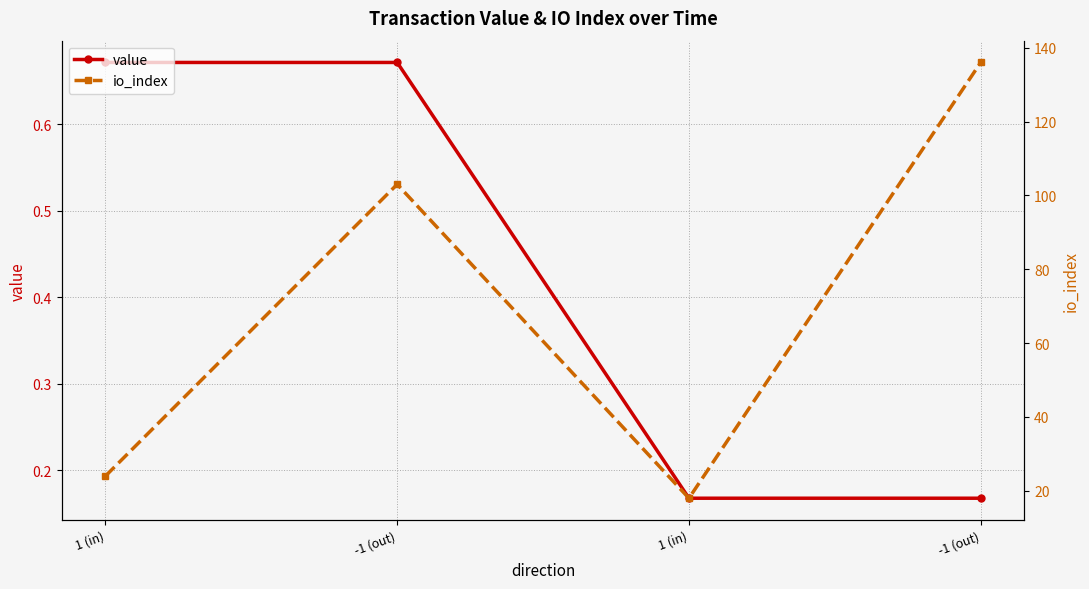

What is the value of the io_index point at the 1st from the left?

24.0